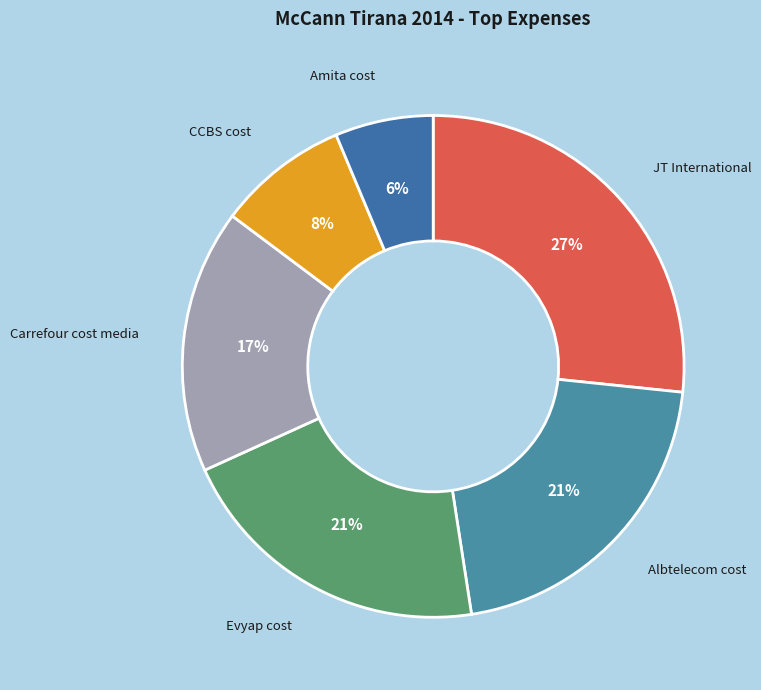

Is there a majority slice in this chart?

No